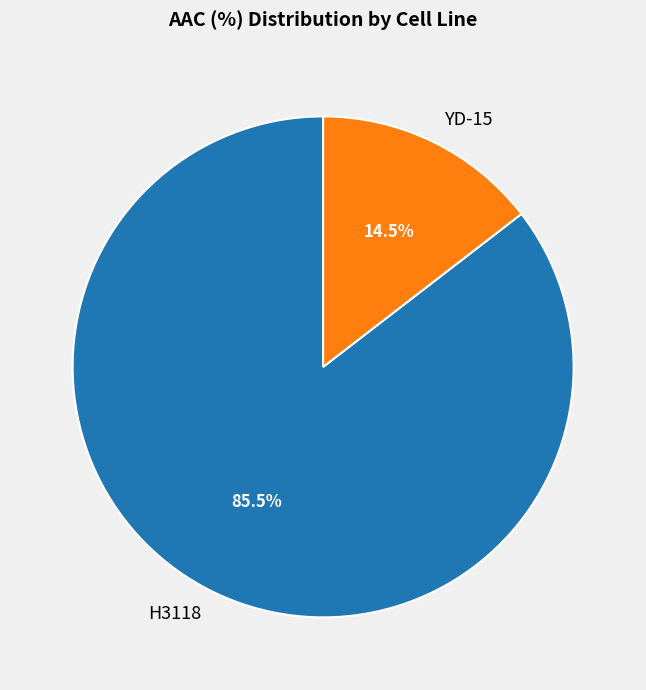

What percentage is NOT represented by H3118?

14.5%